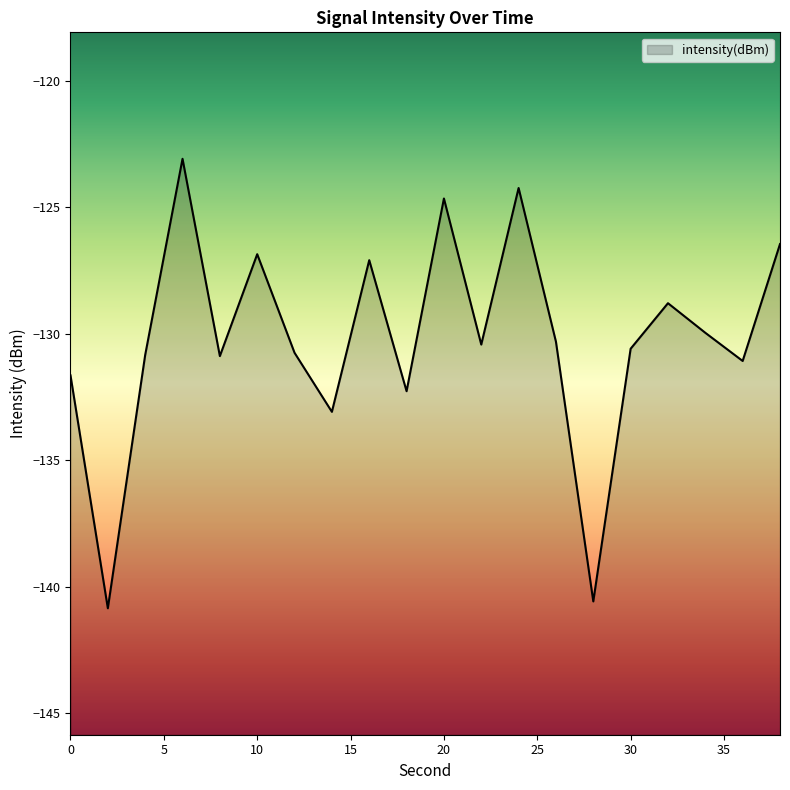

At which category does the data reach its first local peak?

6